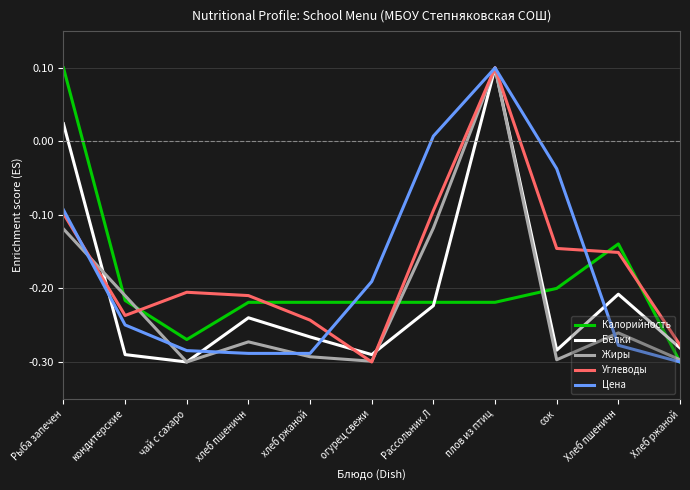

Is it true that Калорийность equals -0.1 at кондитерские?

False